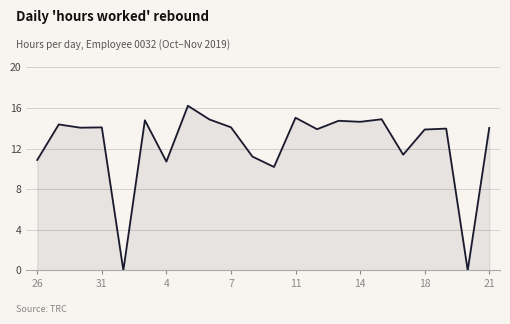

How many lines are shown in the chart?

1